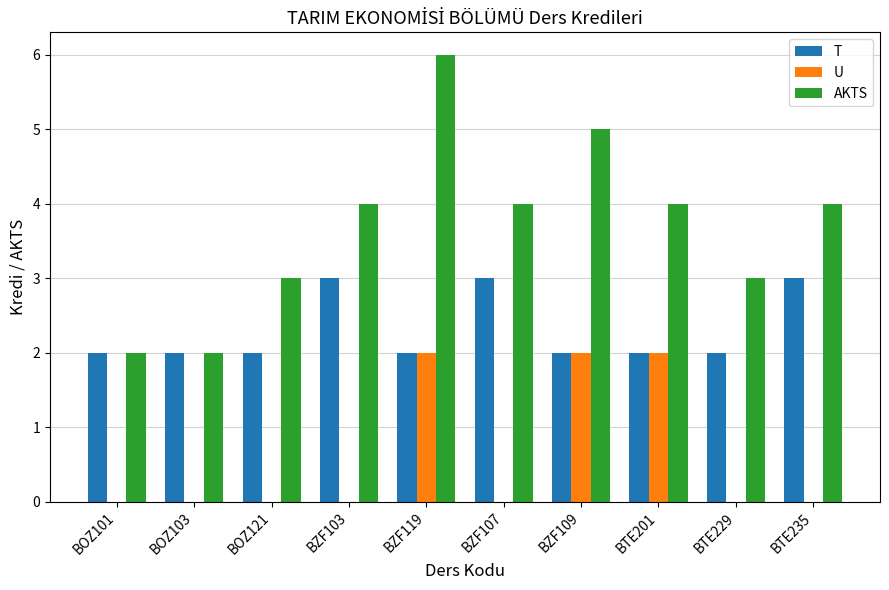

Is it true that AKTS equals 5 at BOZ121?

False